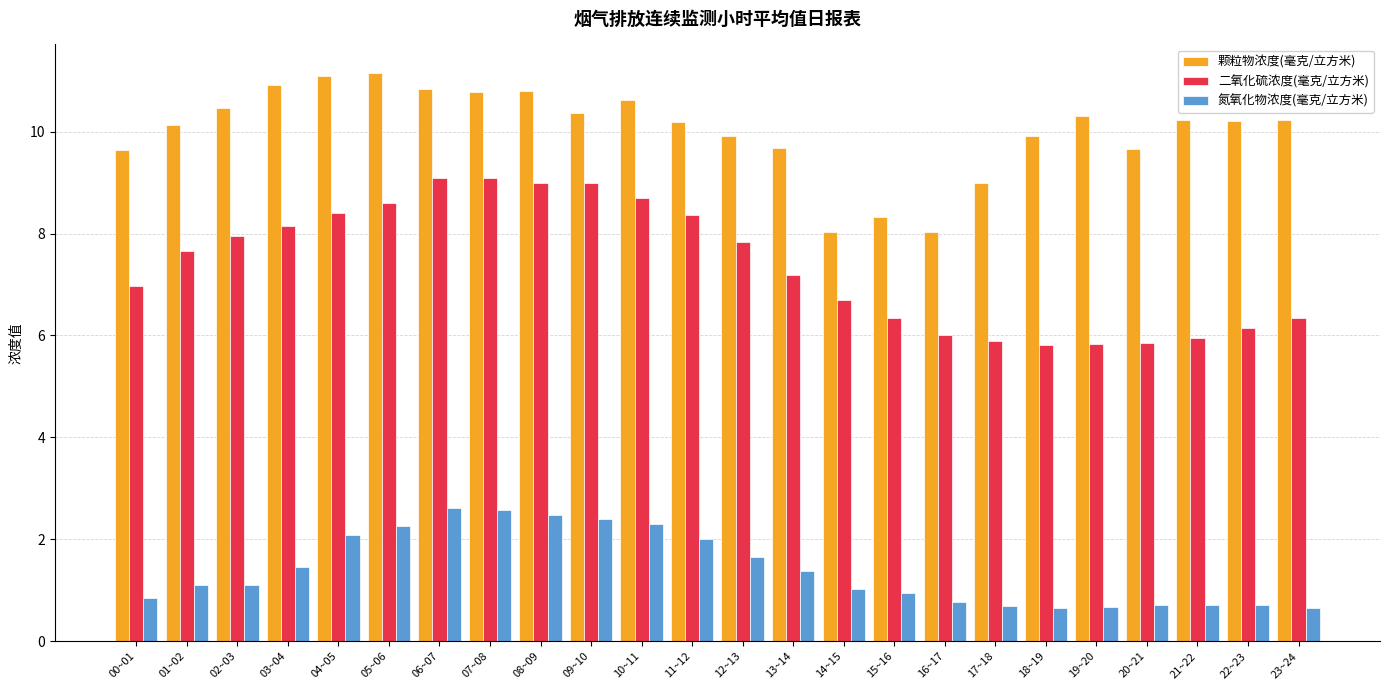

What is the smallest value displayed?

0.6